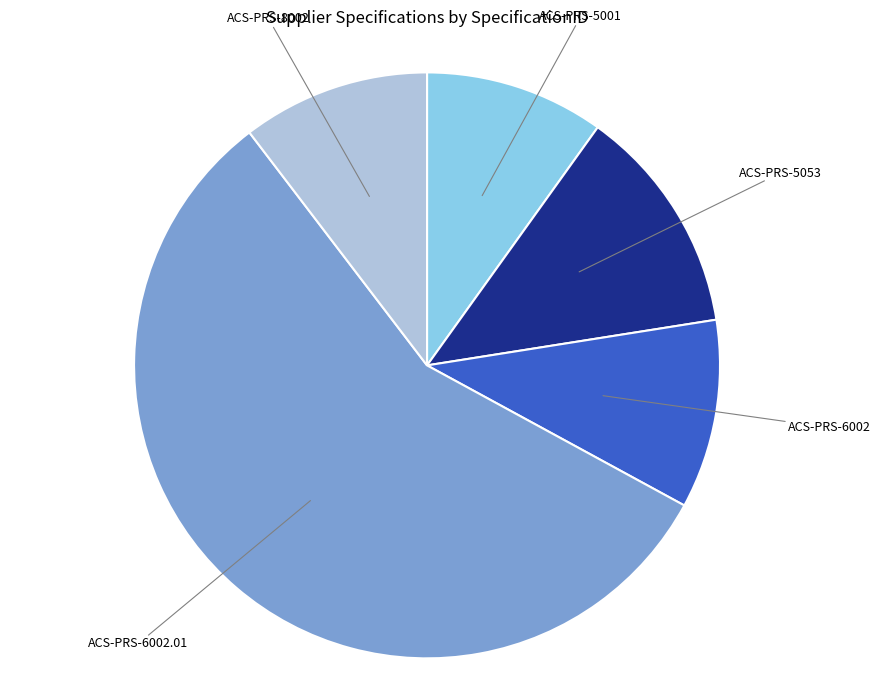

Count the number of slices in the pie.

5